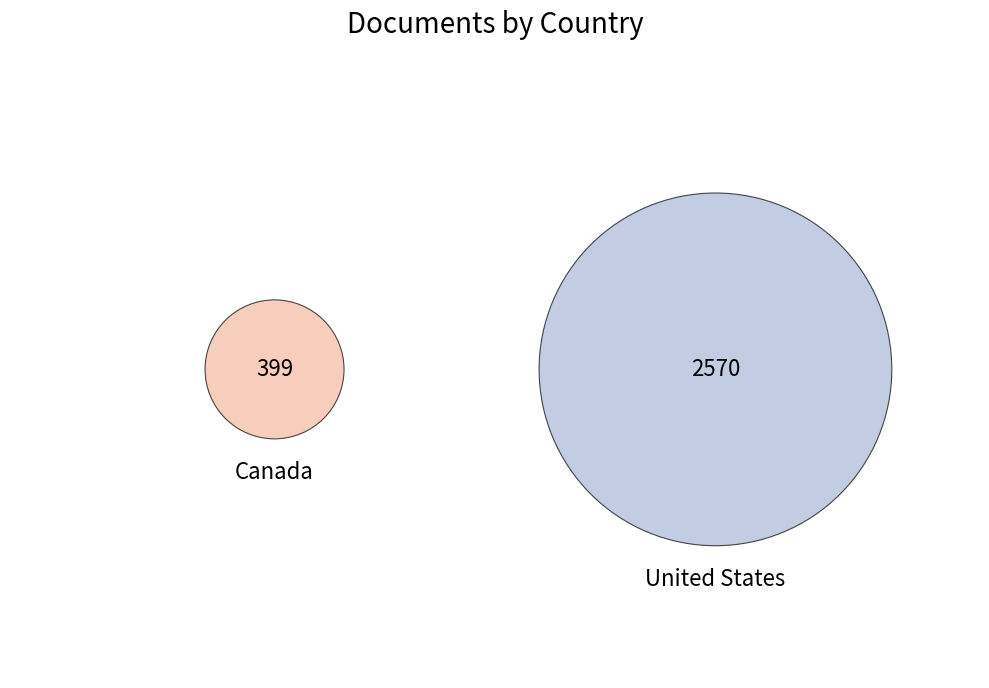

How many segments does this pie chart have?

2